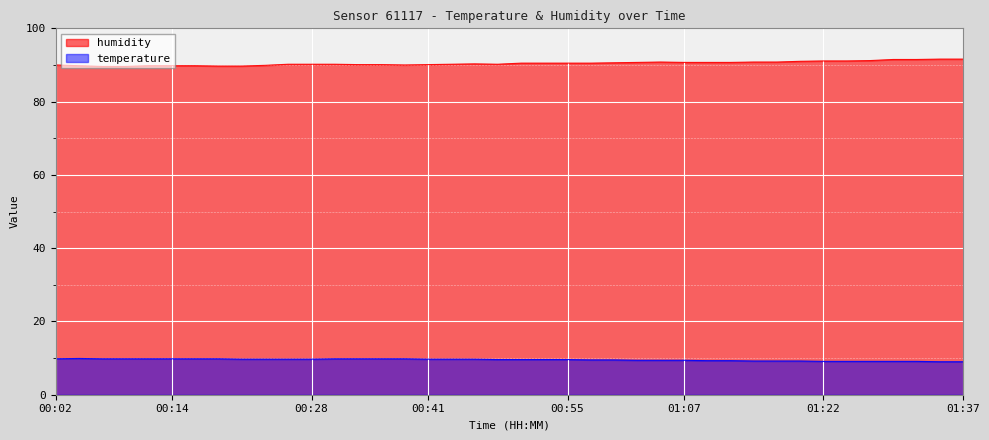

True or false: temperature and humidity intersect in this chart.

False